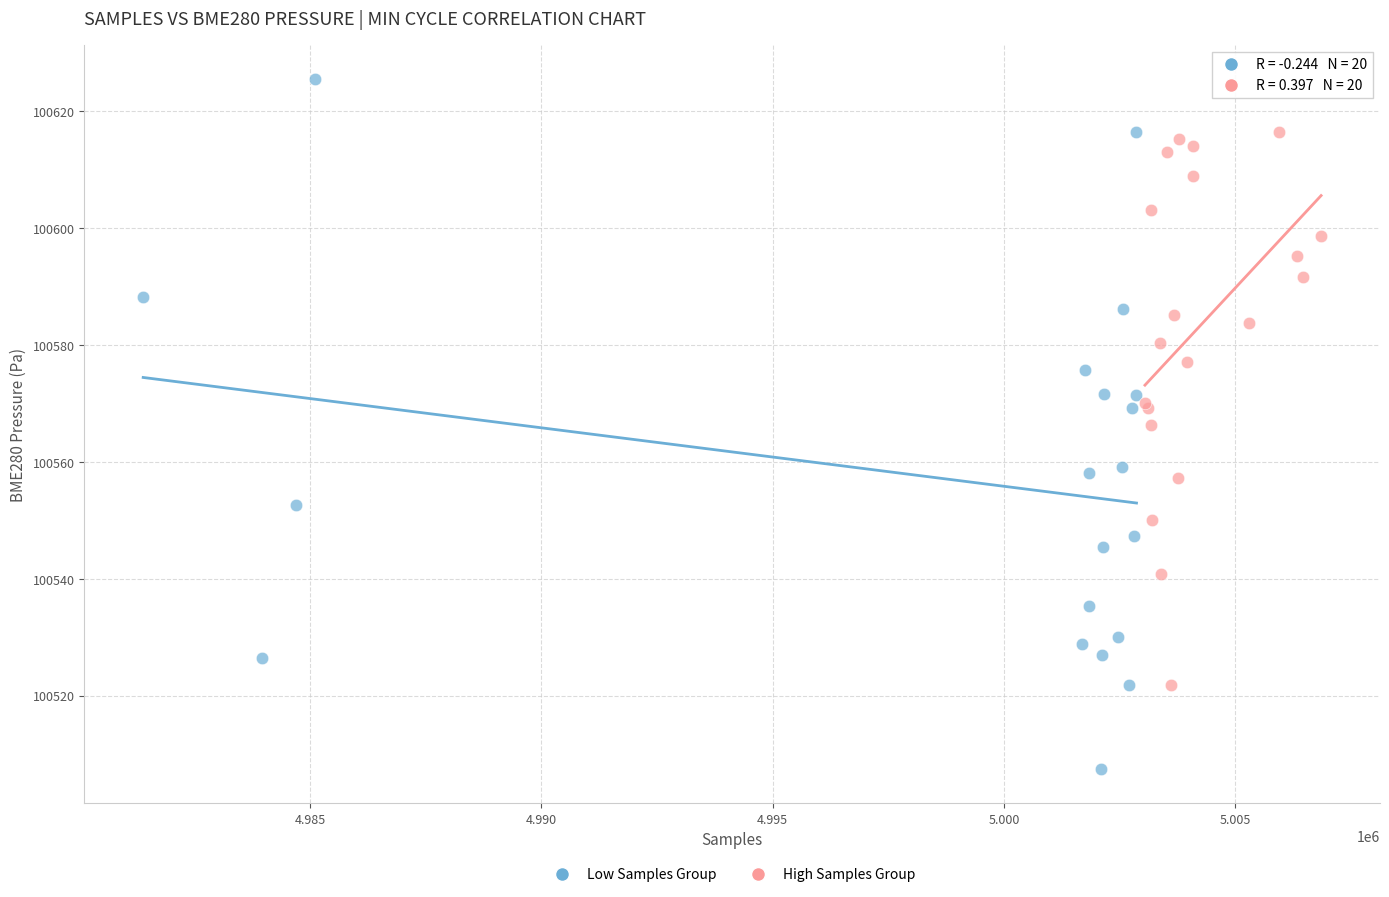

Which series has the largest Y range (max minus min)?

Low Samples Group